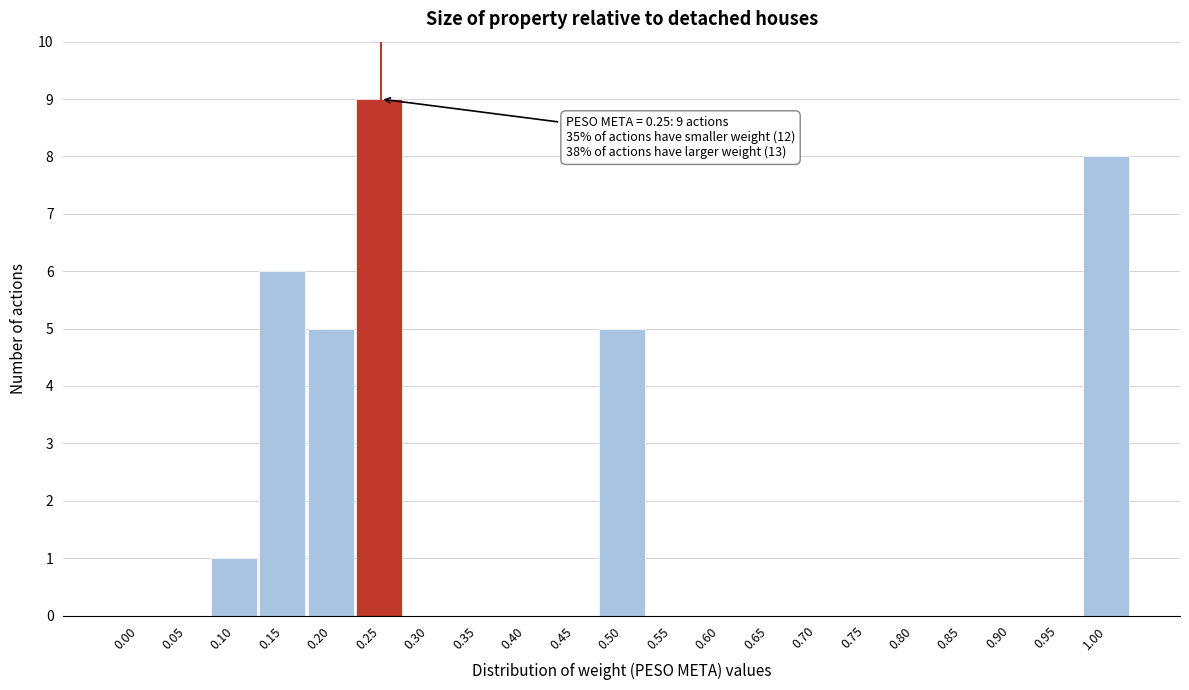

Reading left to right, what are all the values shown in this chart?

0.00=0	0.05=0	0.10=1	0.15=6	0.20=5	0.25=9	0.30=0	0.35=0	0.40=0	0.45=0	0.50=5	0.55=0	0.60=0	0.65=0	0.70=0	0.75=0	0.80=0	0.85=0	0.90=0	0.95=0	1.00=8